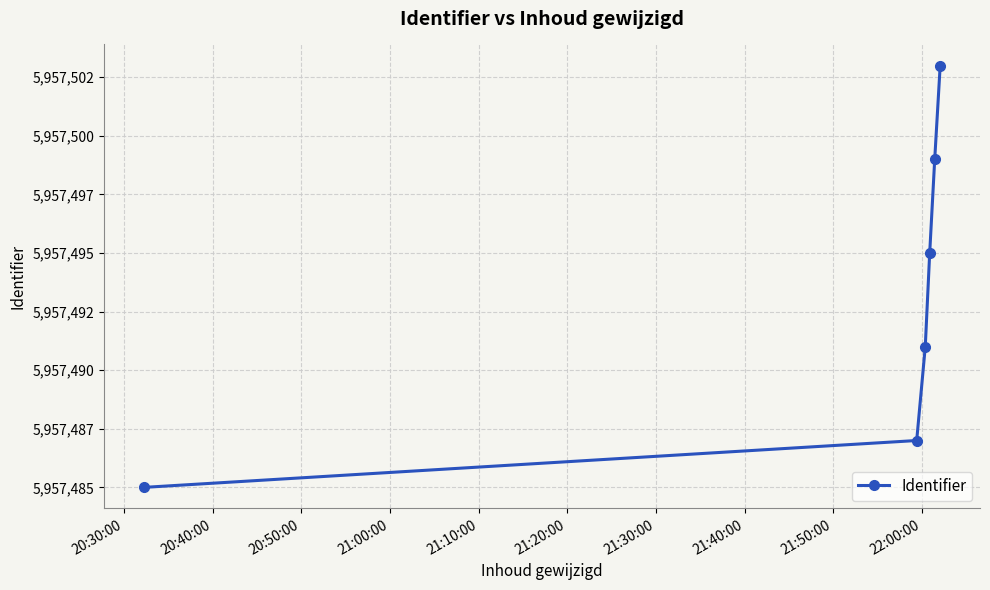

How many values are between 5957487 and 5957499?

4